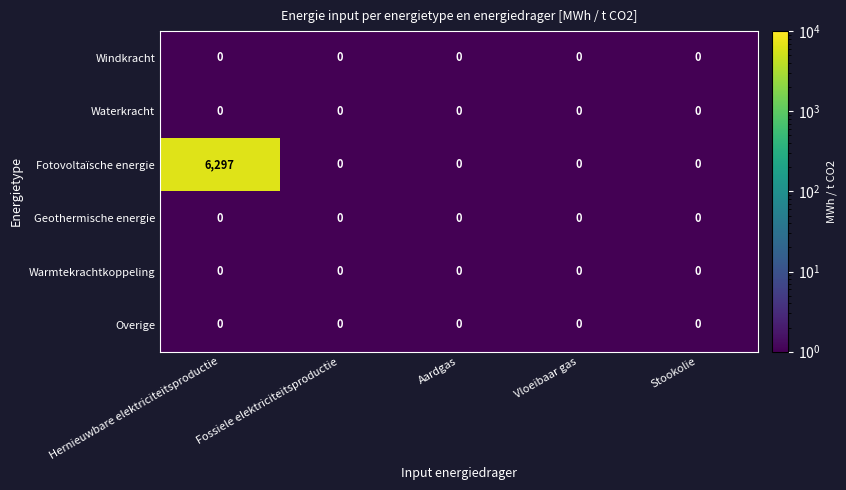

The value of Geothermische energie at Vloeibaar gas is 0. True or false?

True